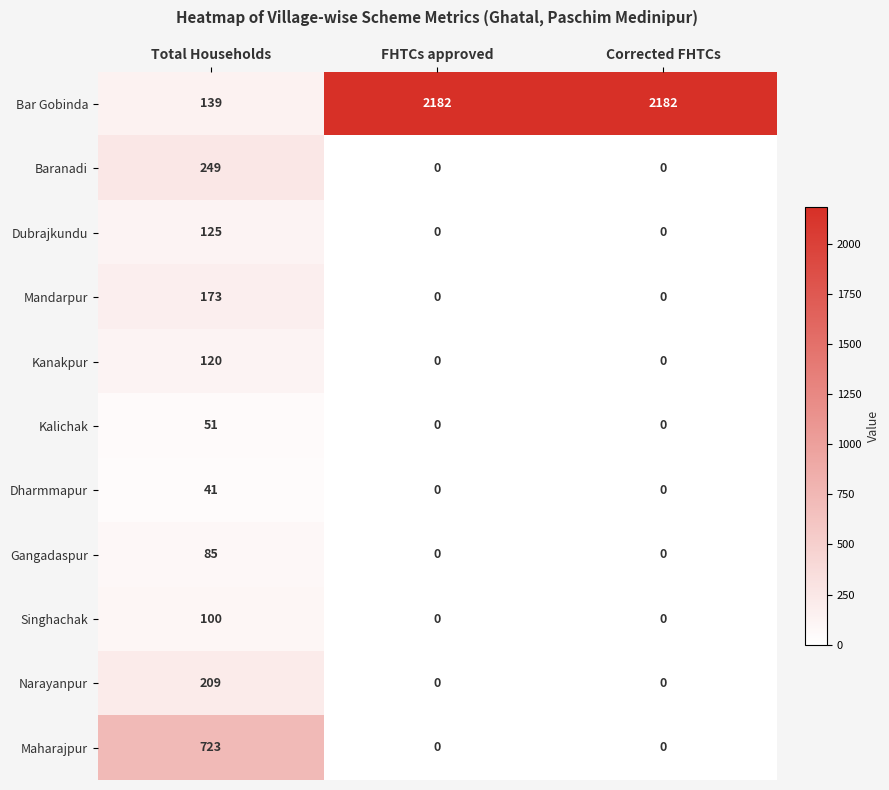

Which series has the largest total across all categories?

Bar Gobinda